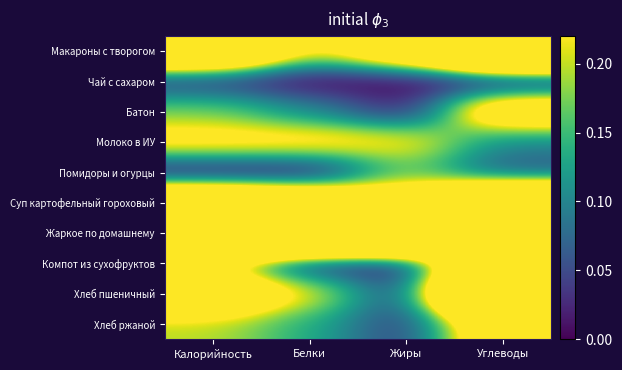

How many distinct data groups are displayed?

10